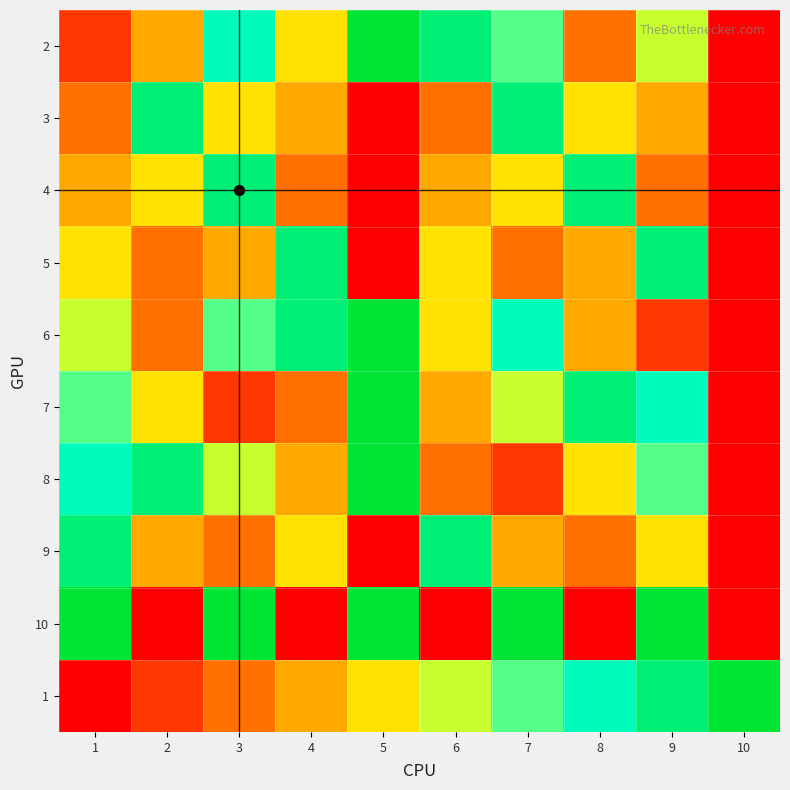

Reading left to right, what are all the values shown in this chart?

2: 1=2	2=4	3=8	4=5	5=10	6=9	7=7	8=3	9=6	10=1
3: 1=3	2=9	3=5	4=4	5=1	6=3	7=9	8=5	9=4	10=1
4: 1=4	2=5	3=9	4=3	5=1	6=4	7=5	8=9	9=3	10=1
5: 1=5	2=3	3=4	4=9	5=1	6=5	7=3	8=4	9=9	10=1
6: 1=6	2=3	3=7	4=9	5=10	6=5	7=8	8=4	9=2	10=1
7: 1=7	2=5	3=2	4=3	5=10	6=4	7=6	8=9	9=8	10=1
8: 1=8	2=9	3=6	4=4	5=10	6=3	7=2	8=5	9=7	10=1
9: 1=9	2=4	3=3	4=5	5=1	6=9	7=4	8=3	9=5	10=1
10: 1=10	2=1	3=10	4=1	5=10	6=1	7=10	8=1	9=10	10=1
1: 1=1	2=2	3=3	4=4	5=5	6=6	7=7	8=8	9=9	10=10